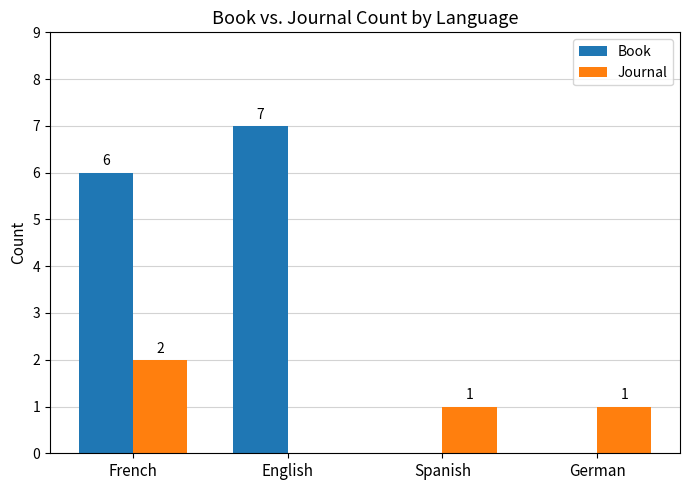

Count the Journal values in the range 1 to 2.

3